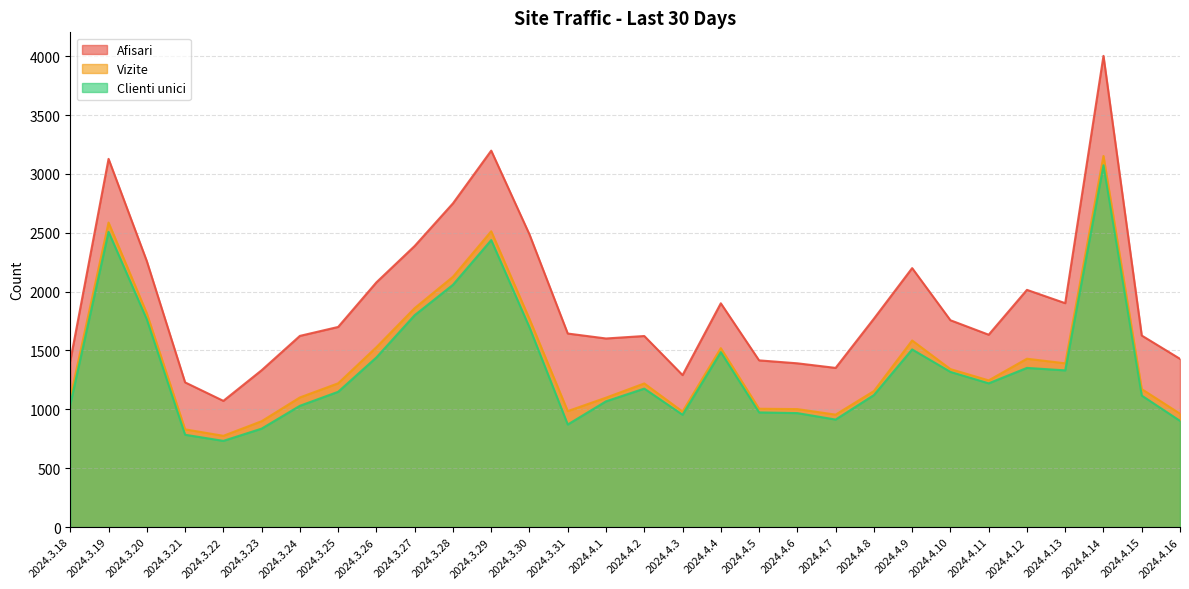

What is the label of the 19th point from the left?

2024.4.5